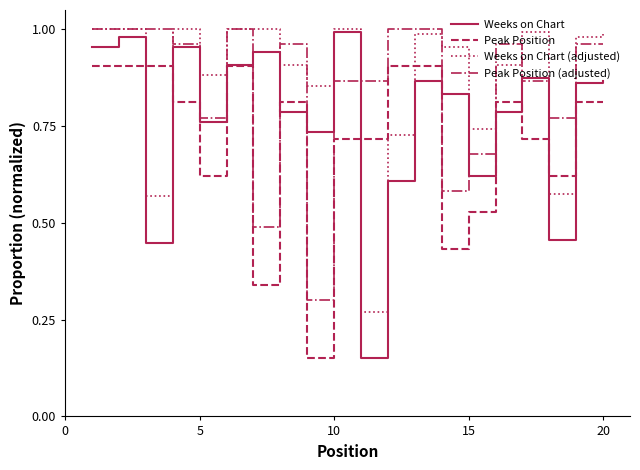

True or false: Peak Position and Peak Position (adjusted) cross at least once.

False